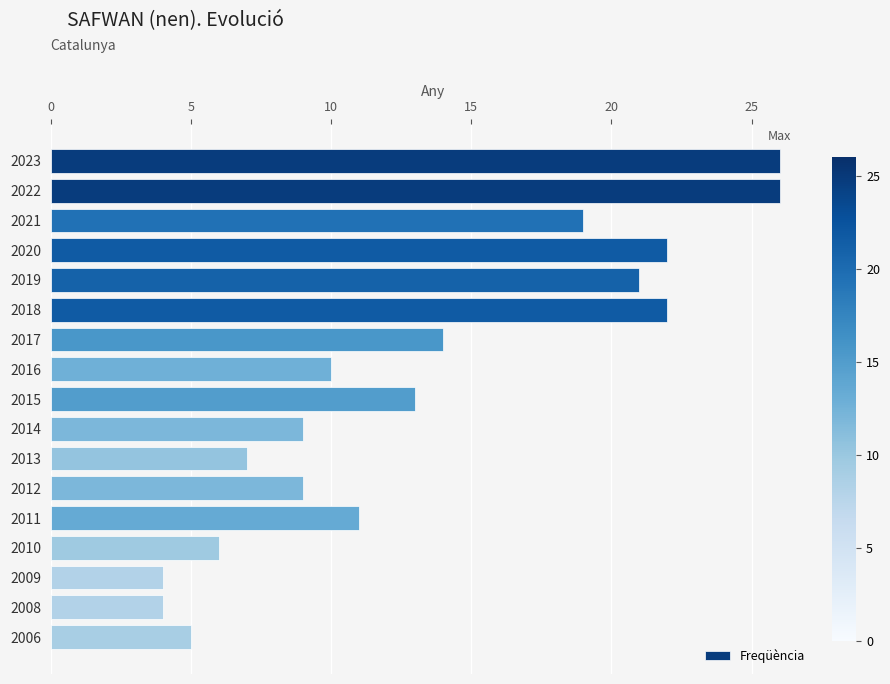

The value at 2012 is 9. True or false?

True